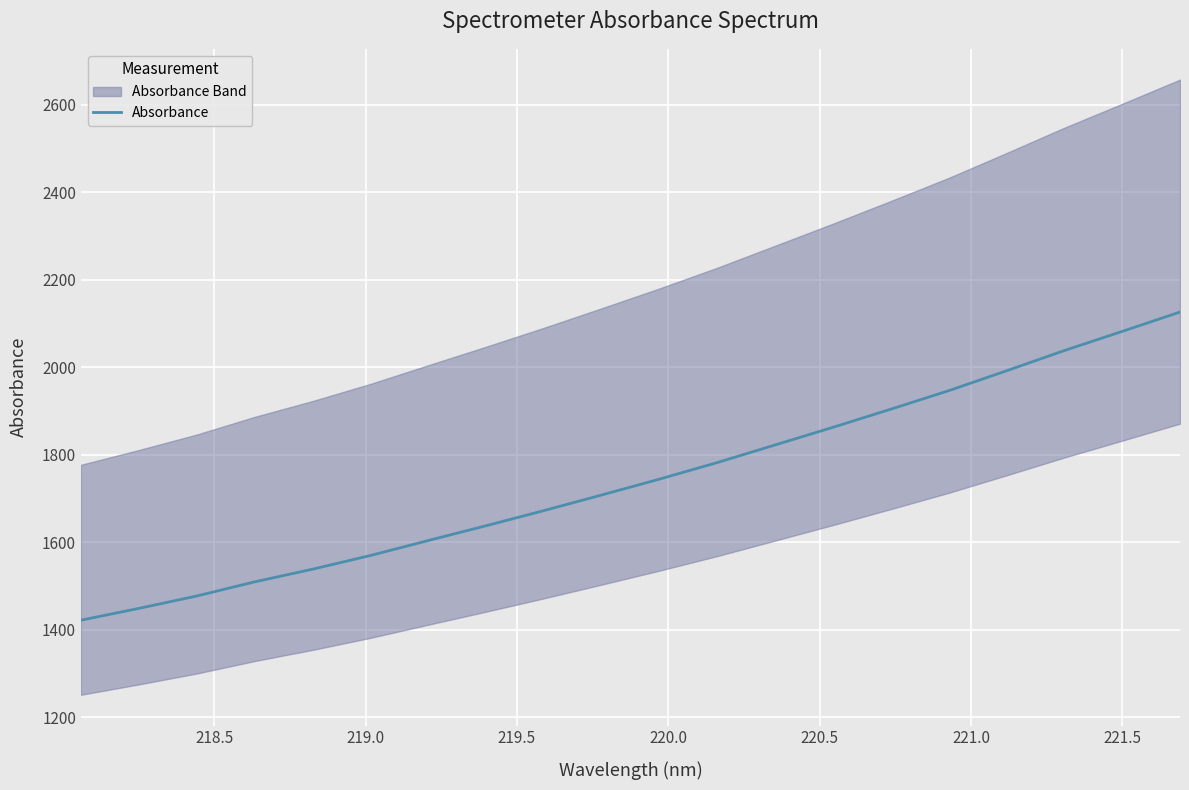

What is the smallest value displayed?

1421.5